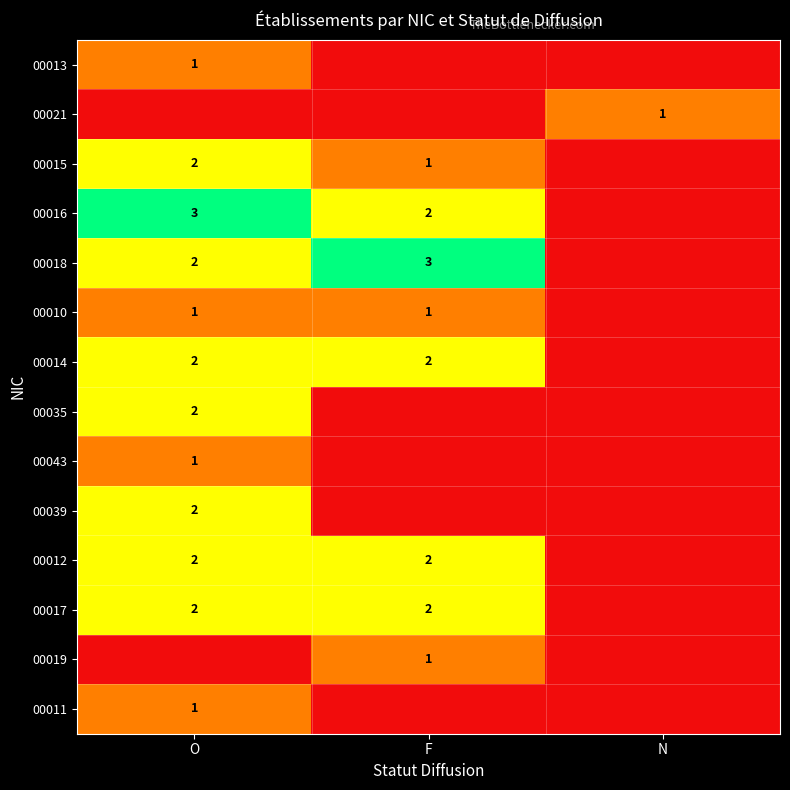

What is the maximum value shown in the chart?

3